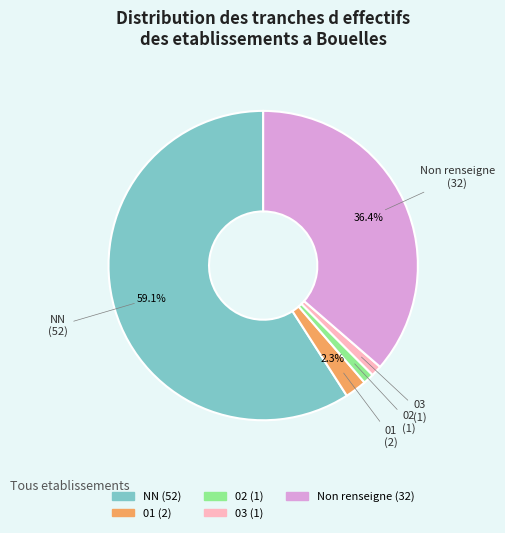

Which has a higher value, Non renseigne or 02?

Non renseigne